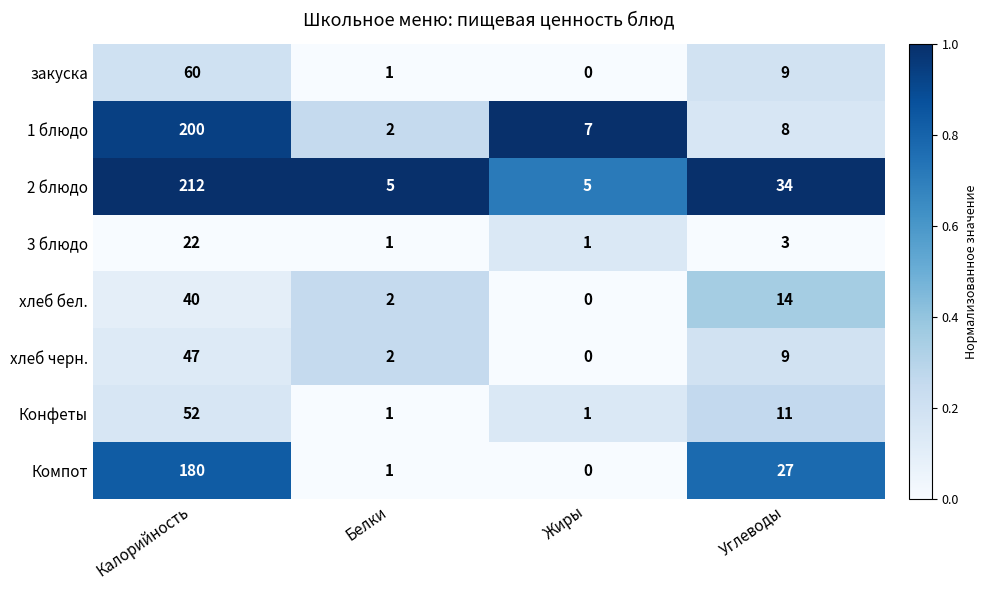

What is the sum of the 2 блюдо values at Калорийность and Углеводы?

246